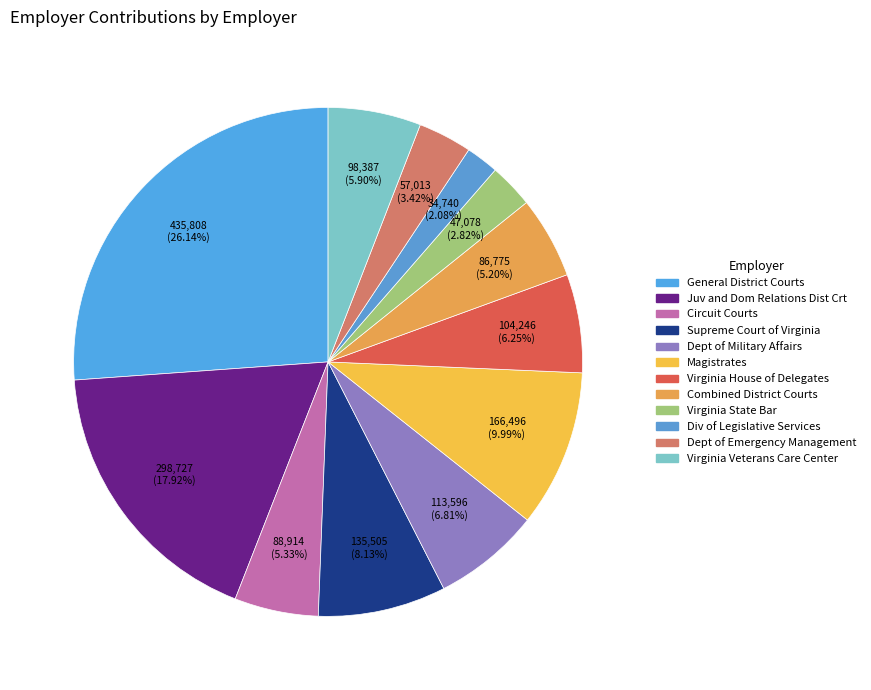

Which category has the biggest portion of the pie?

General District Courts